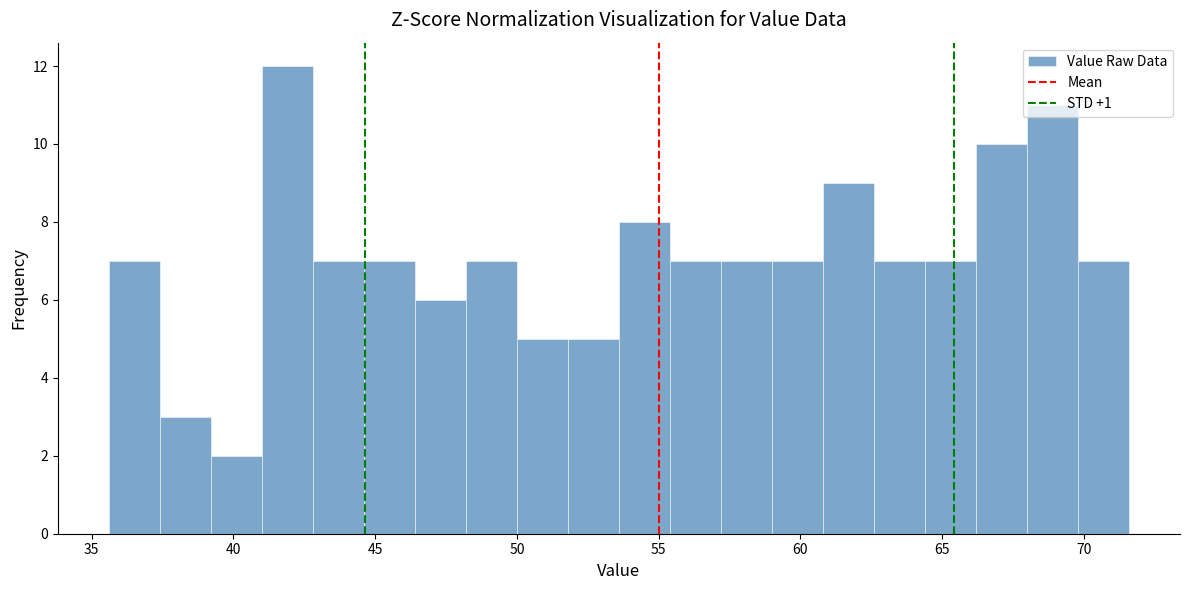

Around what value on the x-axis is the tallest bar? Give the approximate position of its centre, as read against the axis.

42.0